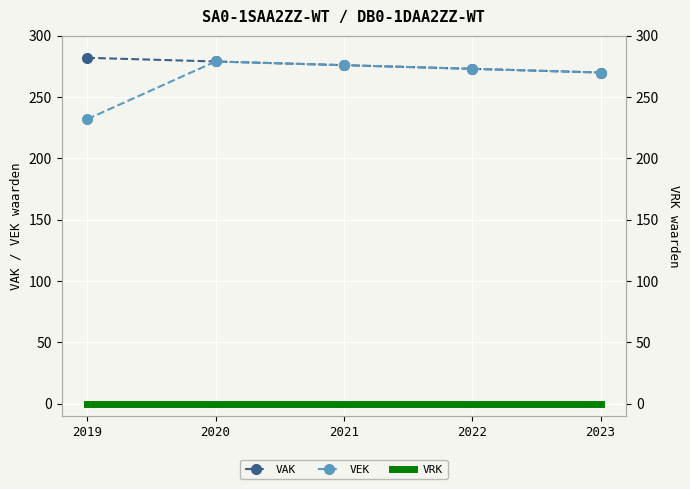

At which label is VEK closest to 255?

2023